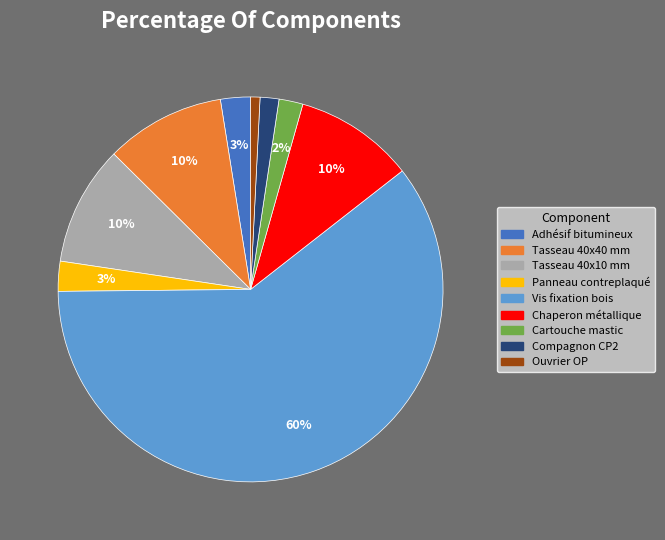

Which category has the smallest portion of the pie?

Ouvrier OP